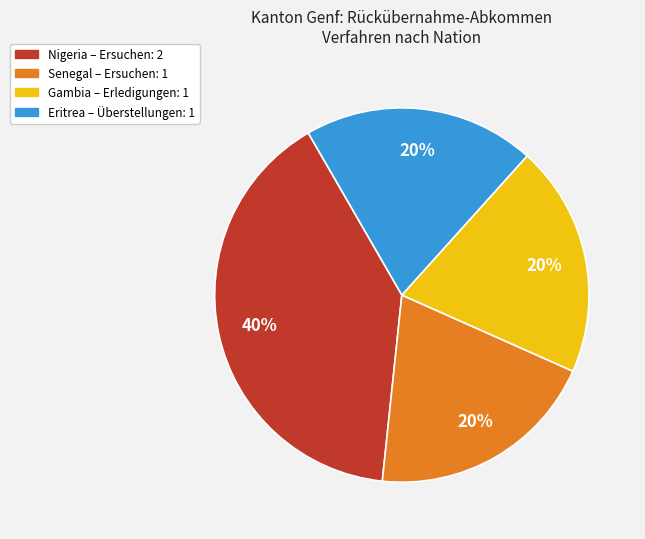

Is there any slice that represents more than half of the pie?

No